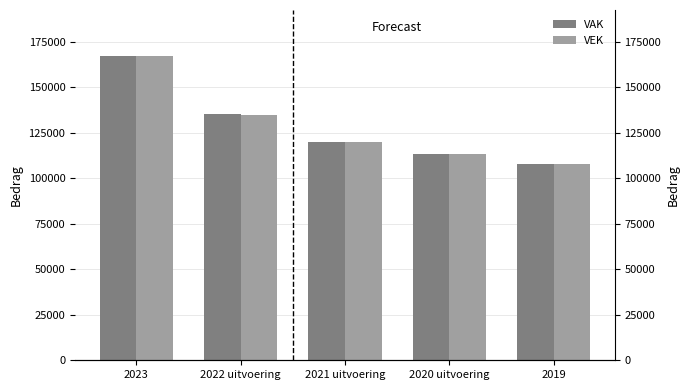

What is the total value across all series at 2021 uitvoering?

239688